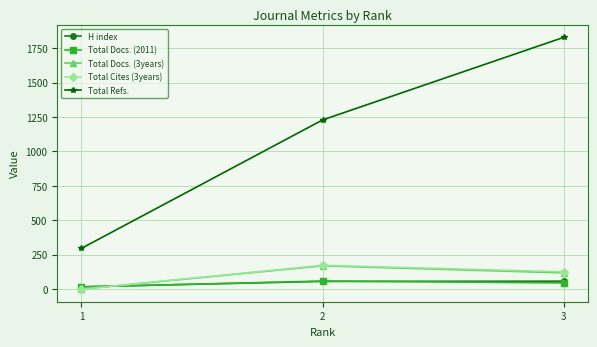

At which category does the chart reach its minimum across all series?

1